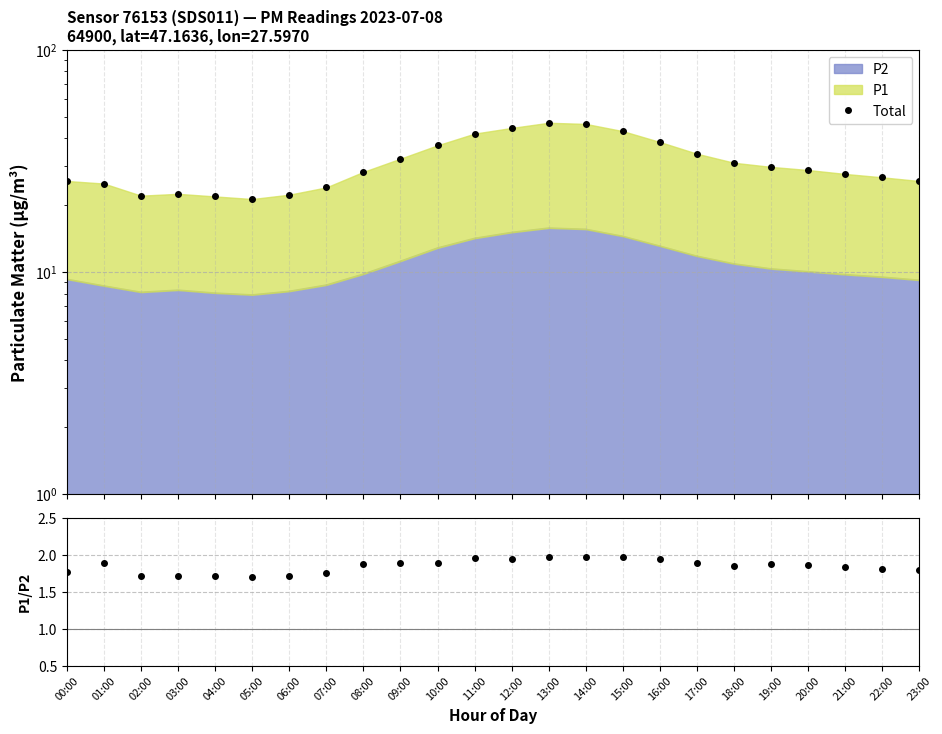

How many lines are shown in the chart?

2